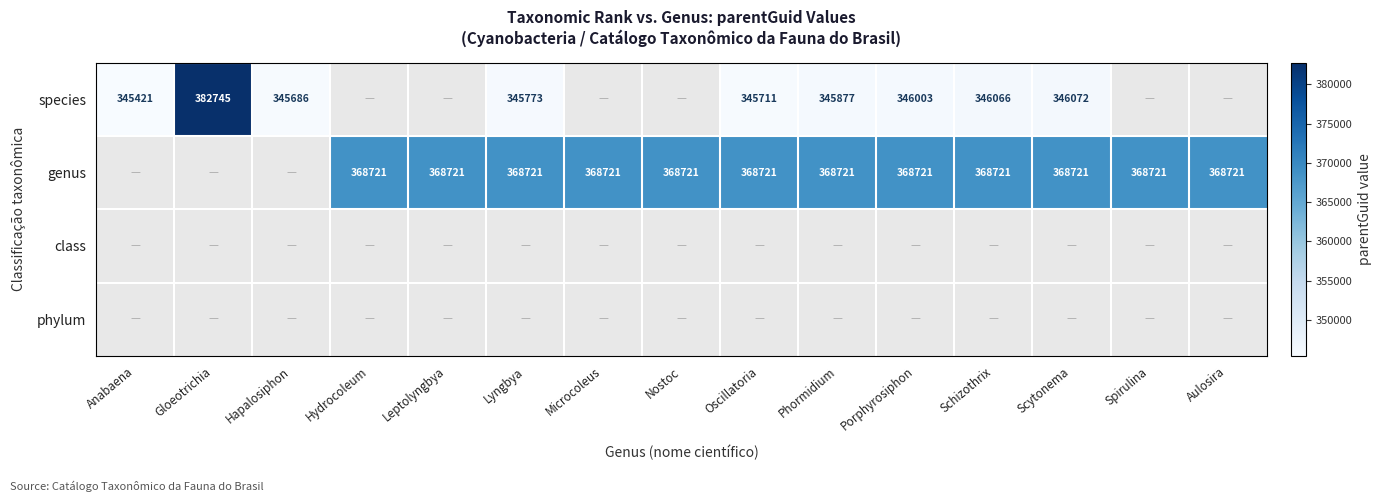

How many distinct data groups are displayed?

4